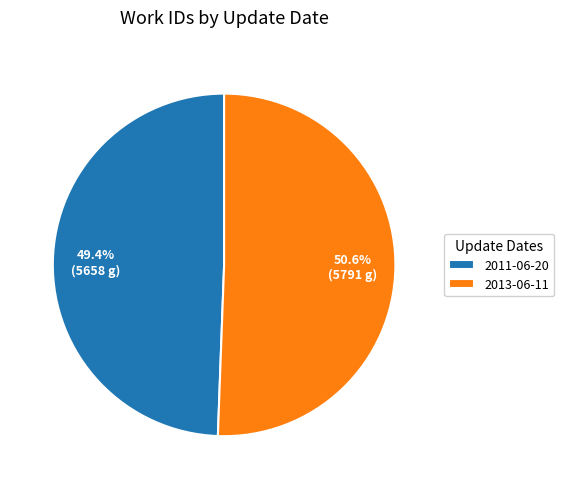

The 2011-06-20 slice represents 64% of the pie. True or false?

False